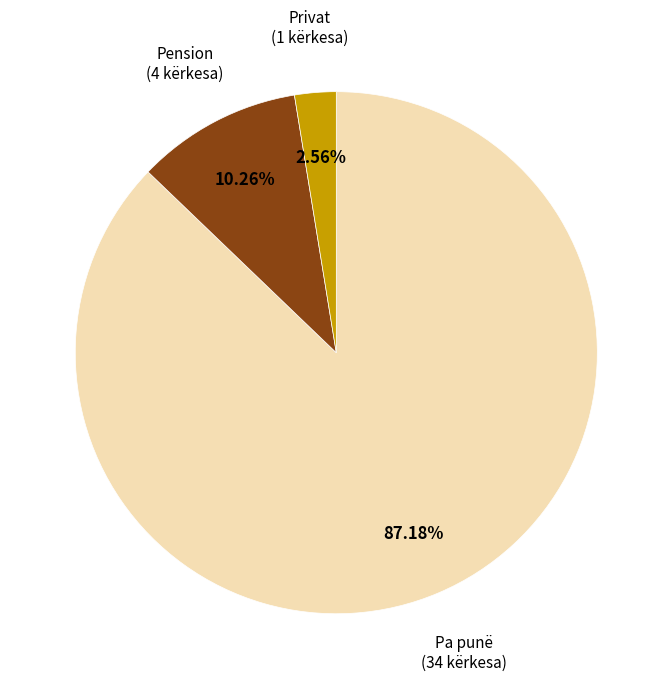

Which has a higher value, Privat or Pension?

Pension